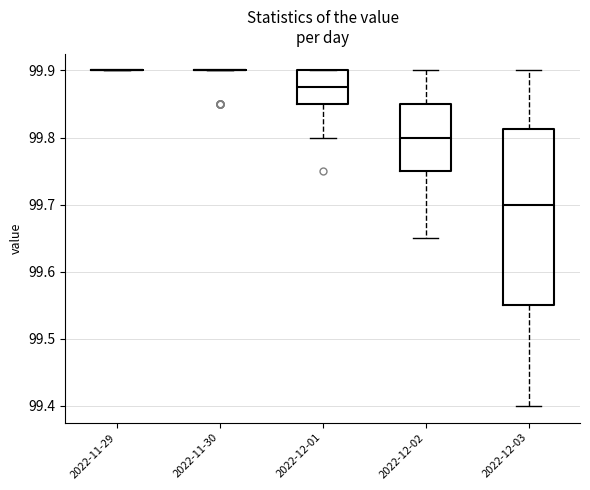

Where is the upper edge of the box for 2022-12-01 on the y-axis? The values are not printed on the chart, so give them approximately, as read against the axis.

99.90